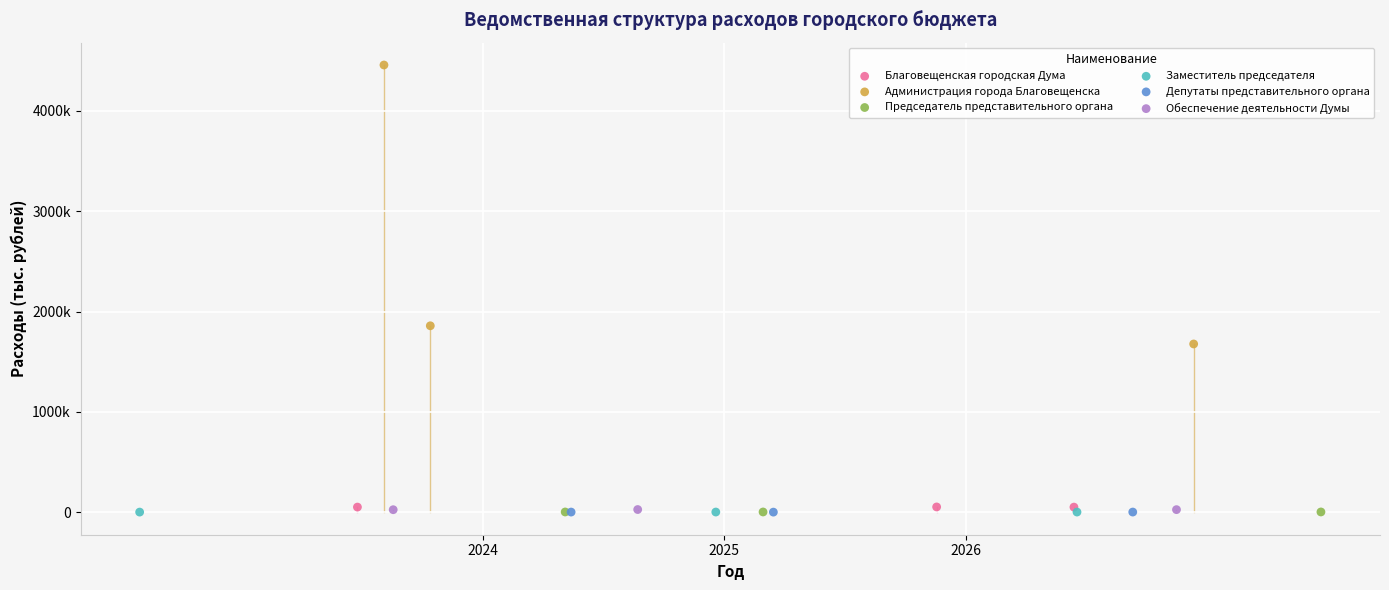

What are all the series names shown in the legend?

Благовещенская городская Дума, Администрация города Благовещенска, Председатель представительного органа, Заместитель председателя, Депутаты представительного органа, Обеспечение деятельности Думы